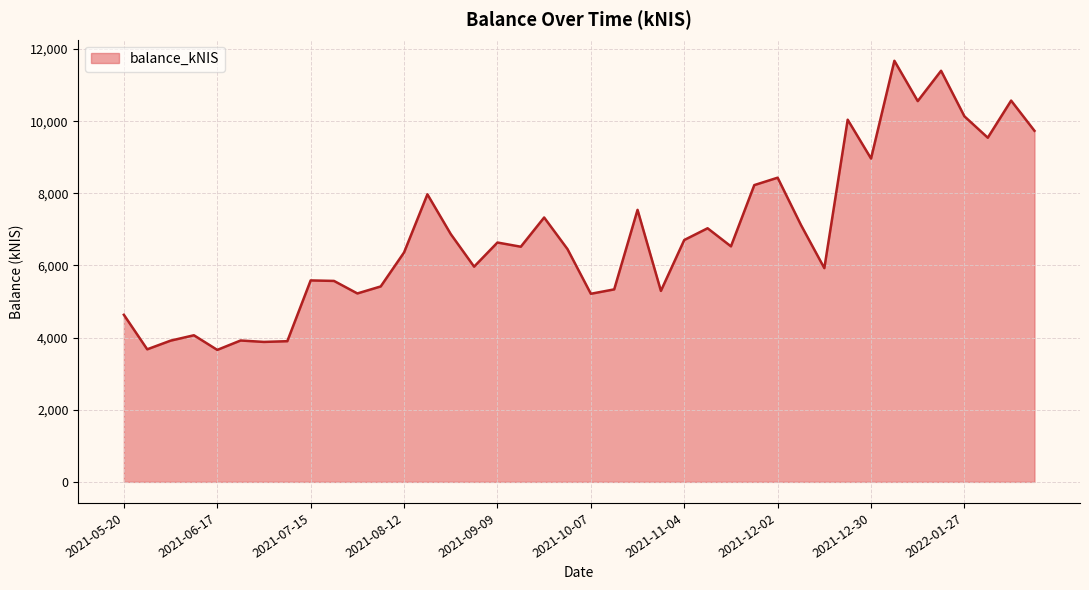

What is the minimum value shown in the chart?

3659.1